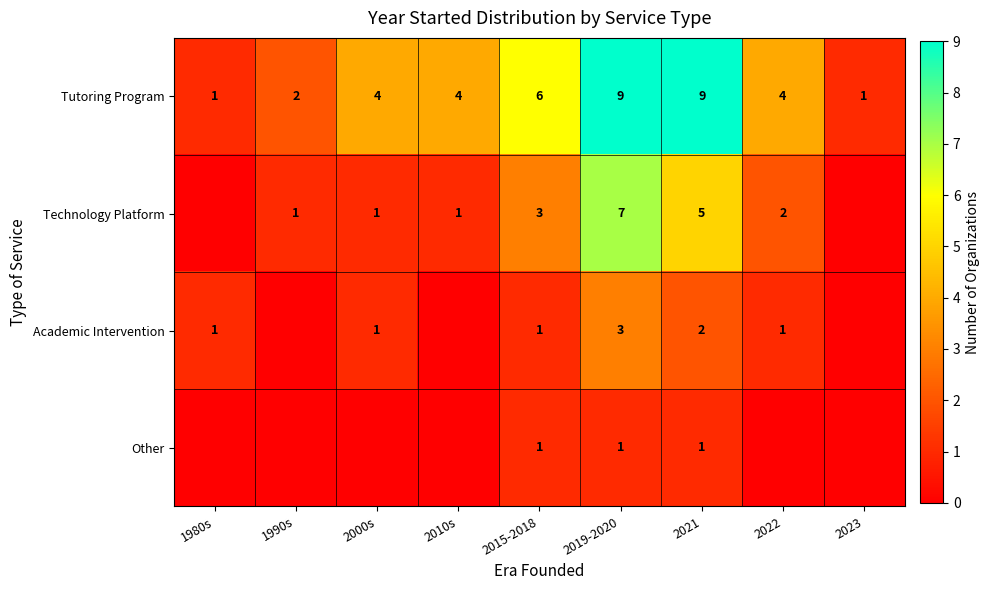

How many Tutoring Program values are between 2 and 6?

5